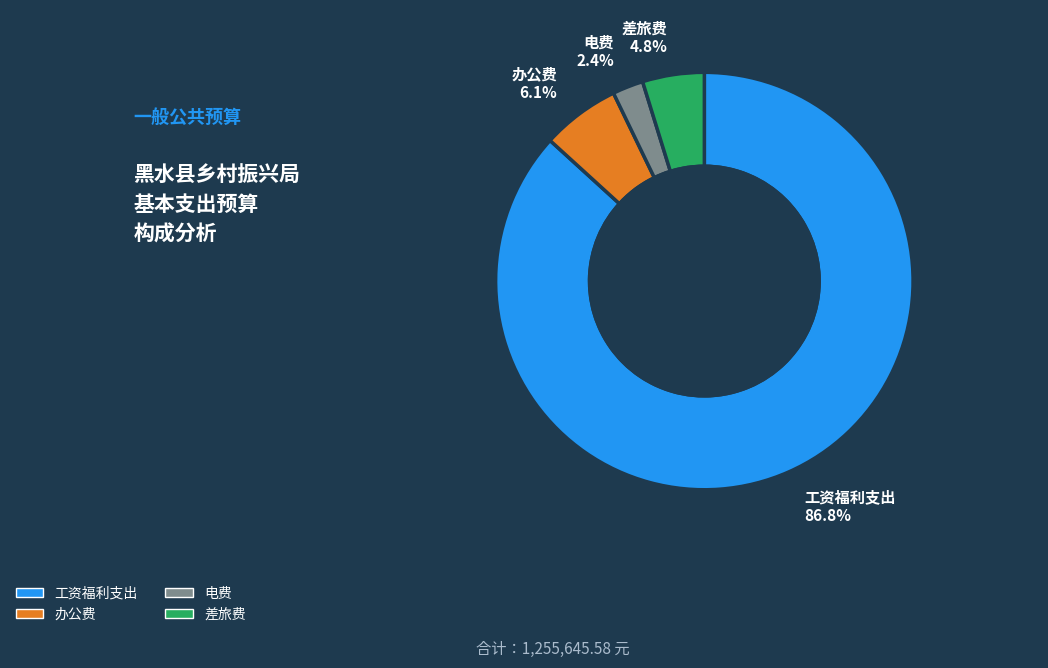

Between 办公费 and 电费, which is larger?

办公费